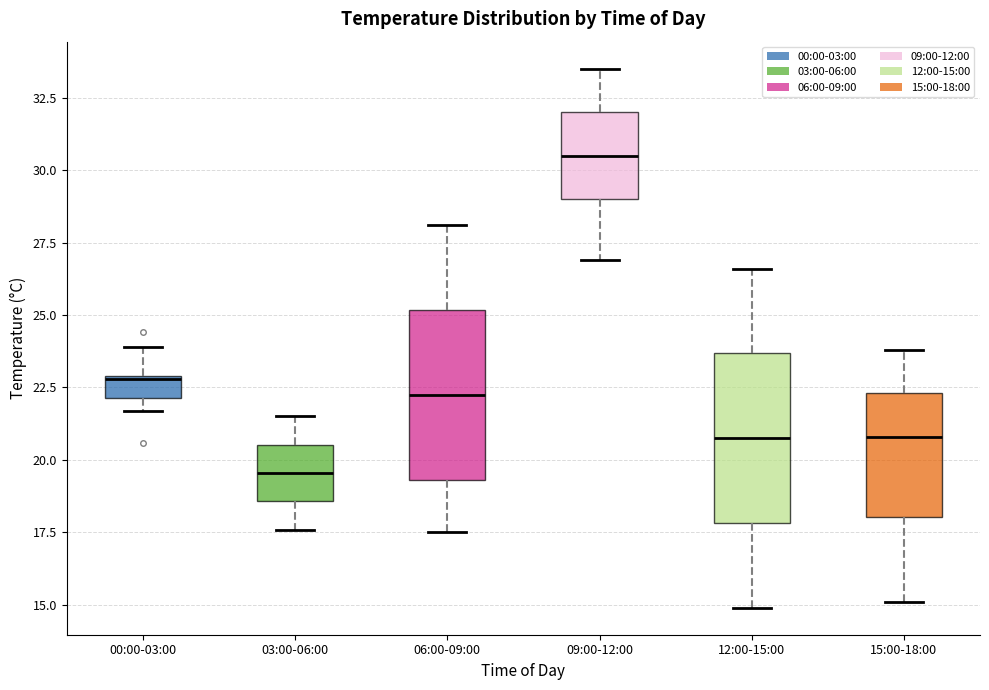

Reading left to right, transcribe this box plot: for each box, give where its median line is, the range the box spans, and where its two whiskers end, as read against the y-axis. The values are not printed on the chart, so give them approximately, as read against the axis.

00:00-03:00: median 23.0, box 22.0 to 23.0, whiskers 21.5 to 24.0
03:00-06:00: median 19.5, box 18.5 to 20.5, whiskers 17.5 to 21.5
06:00-09:00: median 22.5, box 19.5 to 25.0, whiskers 17.5 to 28.0
09:00-12:00: median 30.5, box 29.0 to 32.0, whiskers 27.0 to 33.5
12:00-15:00: median 21.0, box 18.0 to 23.5, whiskers 15.0 to 26.5
15:00-18:00: median 21.0, box 18.0 to 22.5, whiskers 15.0 to 24.0